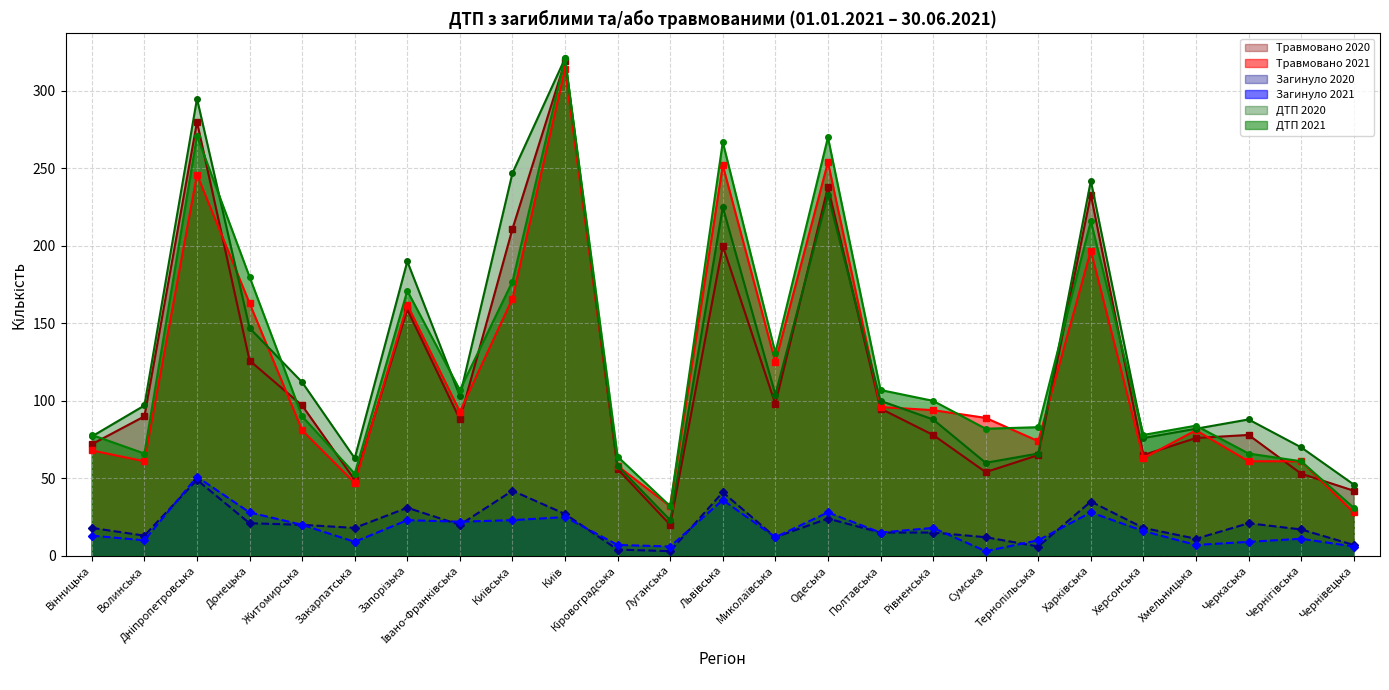

How many data points does each series have?

25